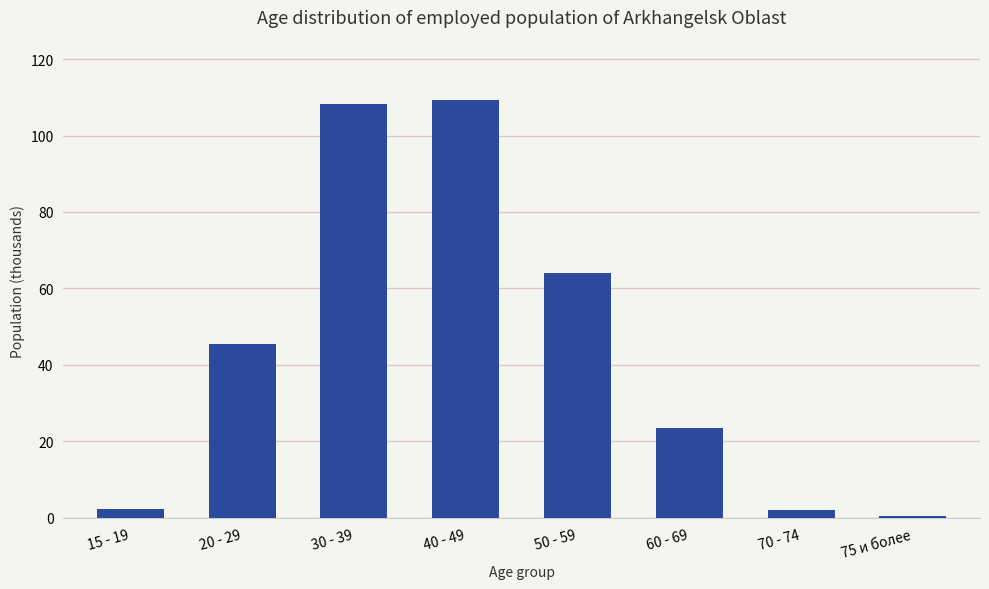

Are the bars grouped side by side (vs. stacked)?

No